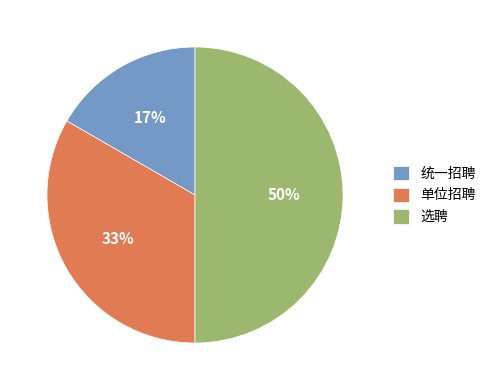

How many slices are in this pie chart?

3